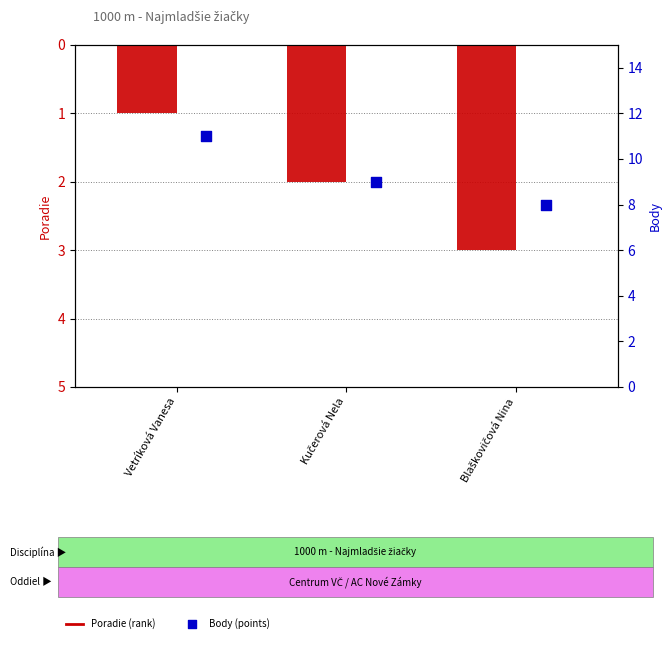

What is the total value across all series at Blaškovičová Nina?

11